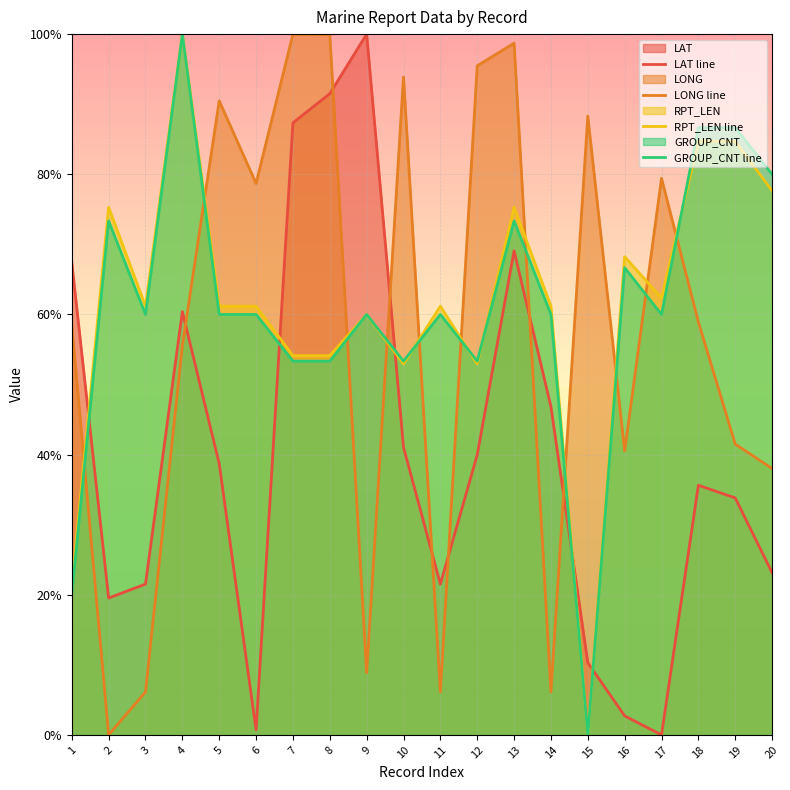

What are all the series names shown in the legend?

LAT line, LONG line, RPT_LEN line, GROUP_CNT line